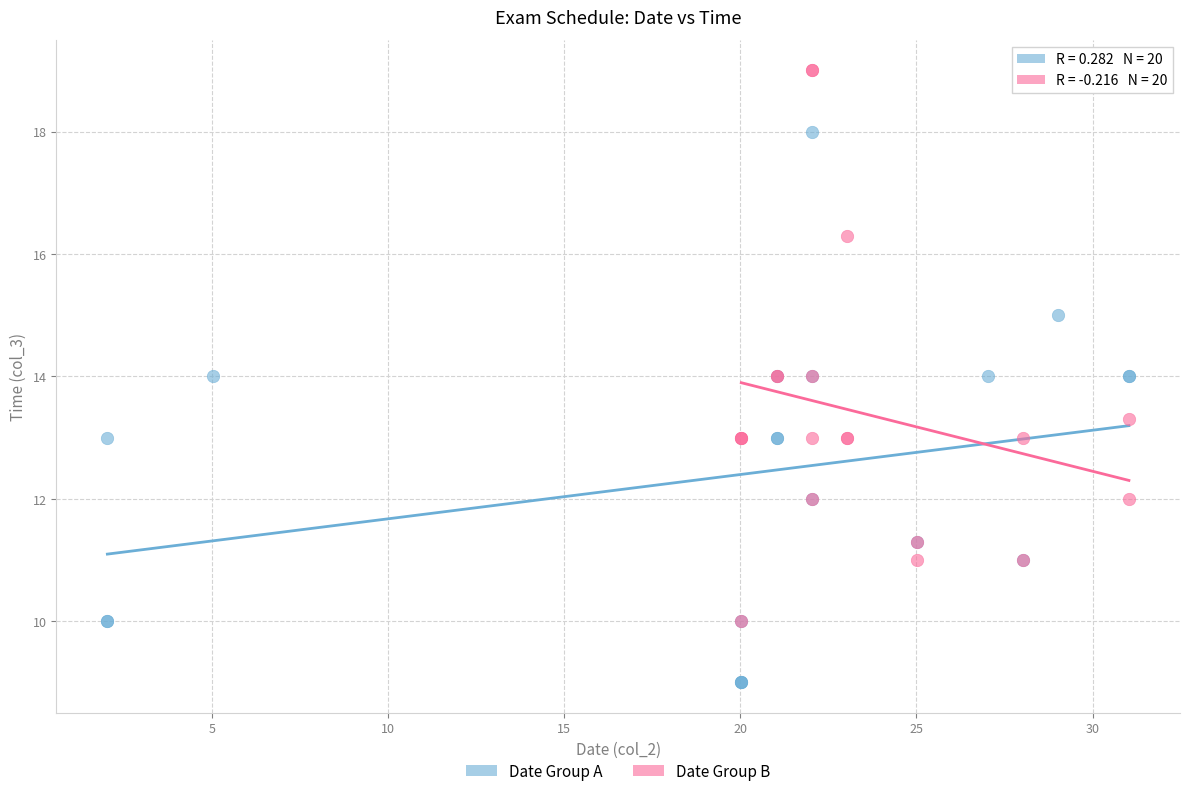

Which series reaches the minimum Y coordinate?

Date Group A